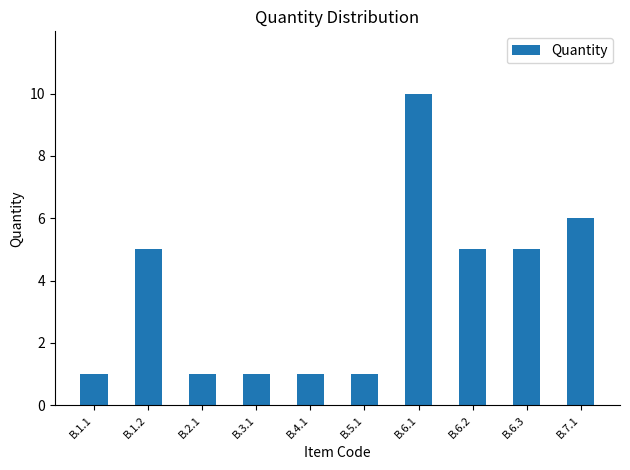

What is the greatest value displayed?

10